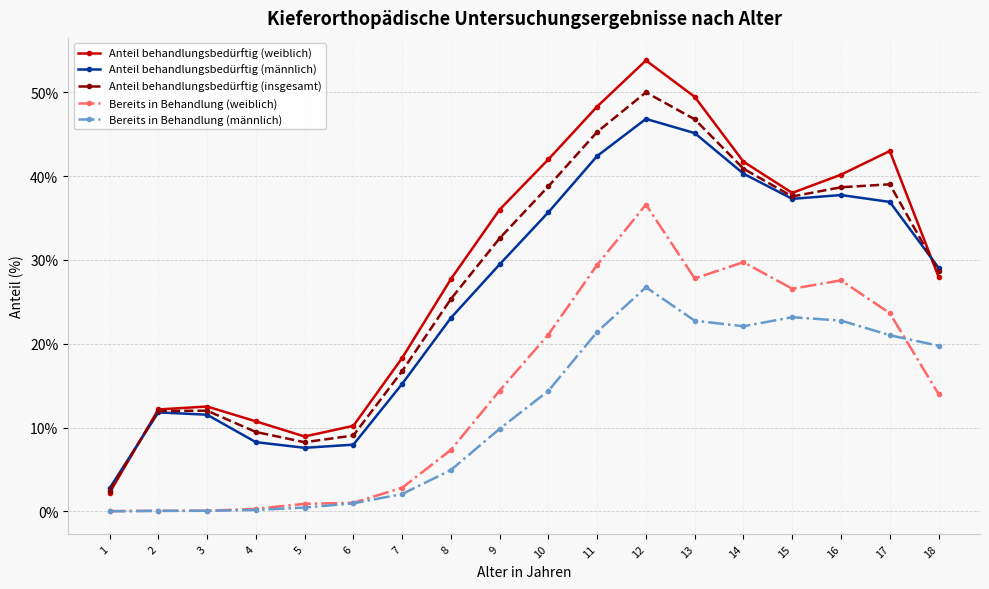

At which category does the chart reach its peak across all series?

12